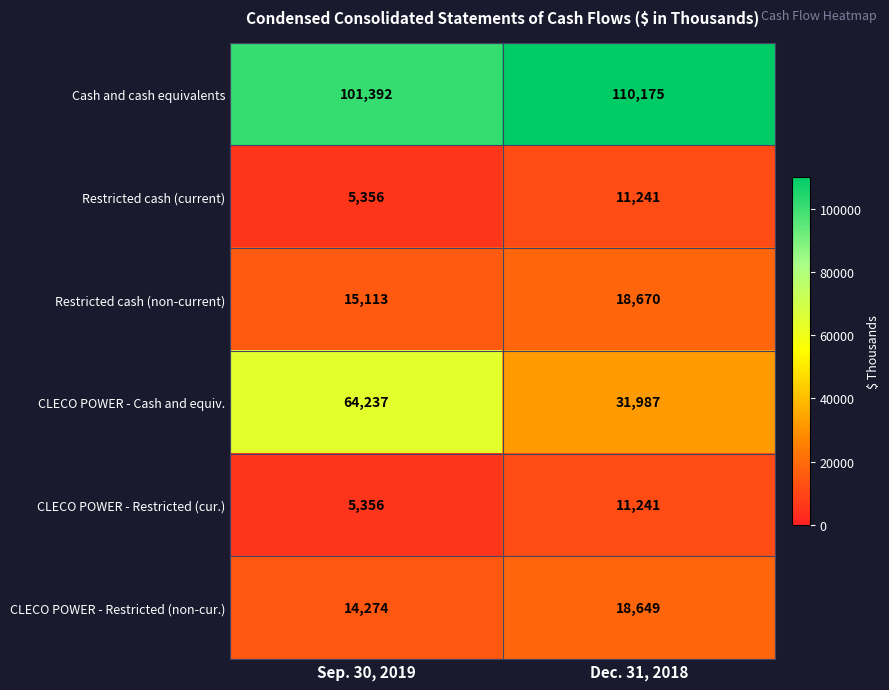

What is the sum of all CLECO POWER - Restricted (non-cur.) values?

32923